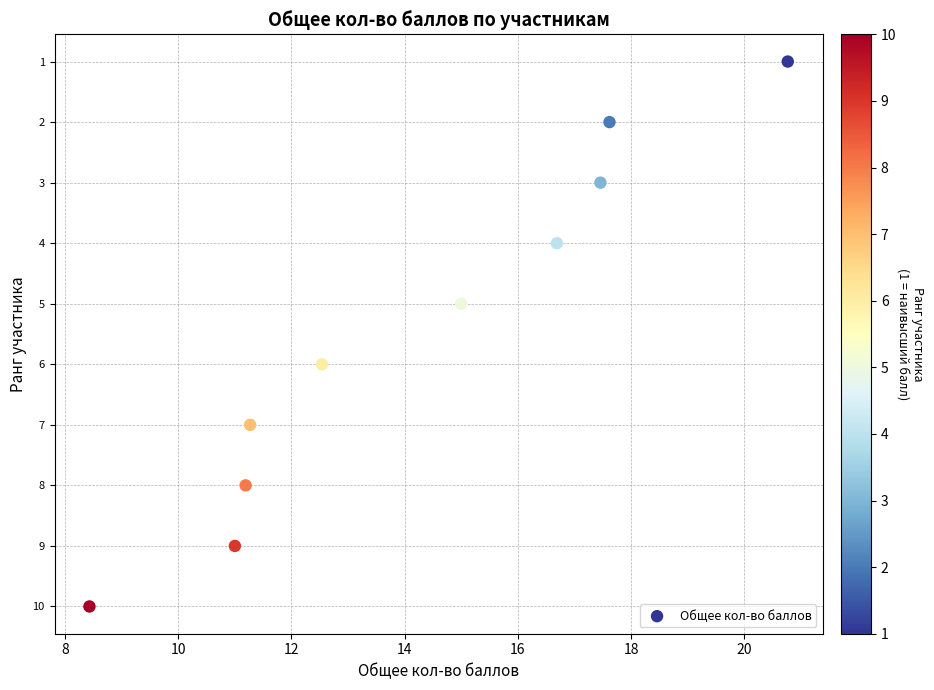

What is the range of Y values (max minus min)?

9